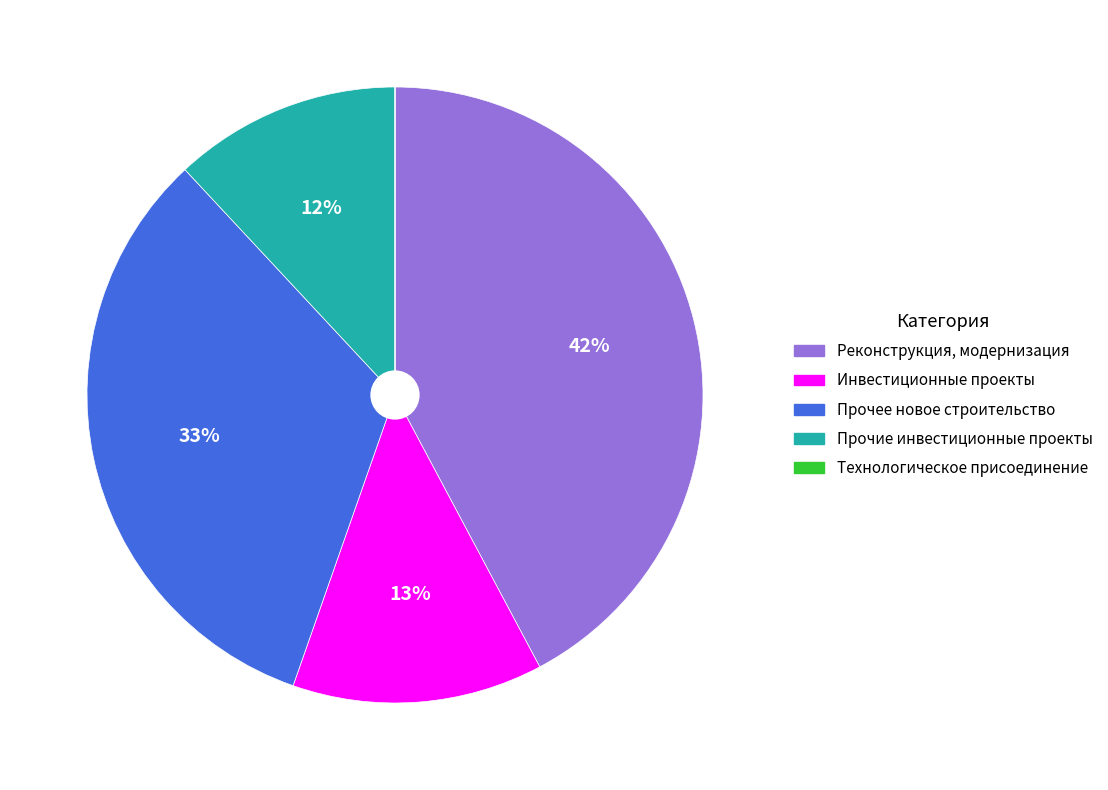

Do Реконструкция, модернизация and Инвестиционные проекты together represent more than half of the pie?

Yes